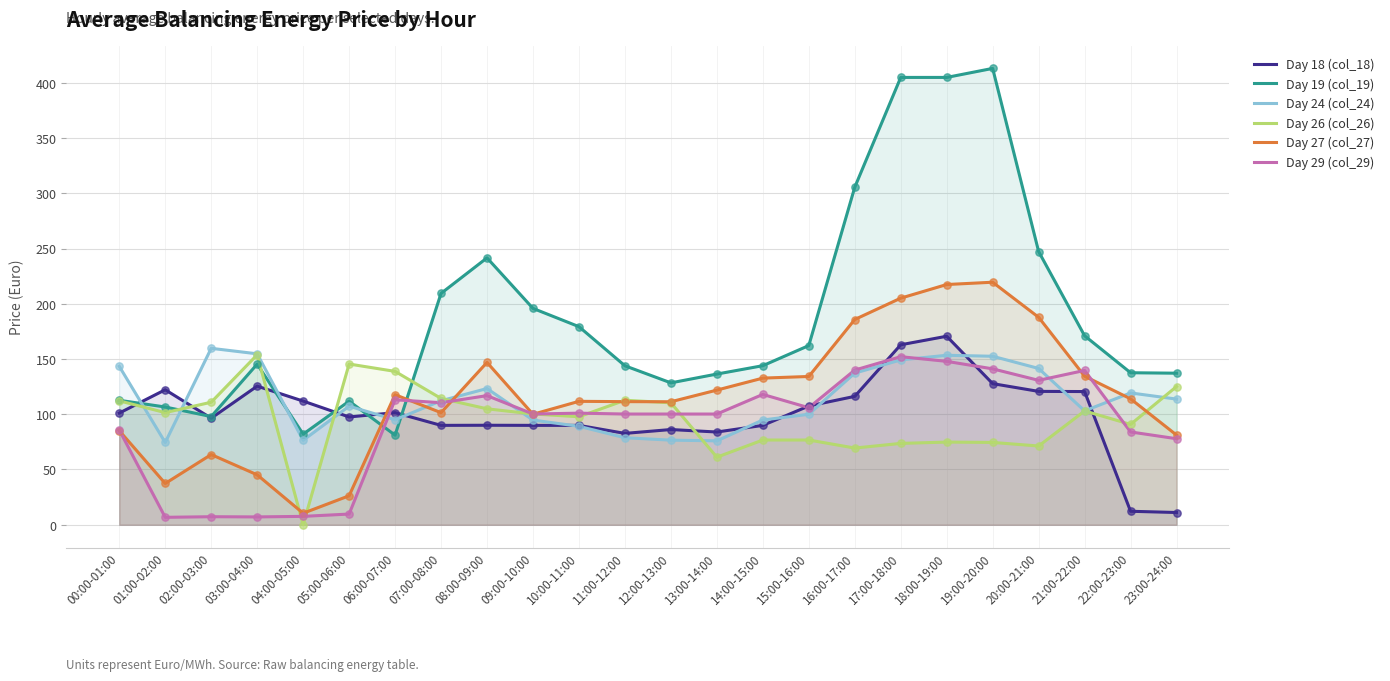

What are all the series names shown in the legend?

Day 18 (col_18), Day 19 (col_19), Day 24 (col_24), Day 26 (col_26), Day 27 (col_27), Day 29 (col_29)